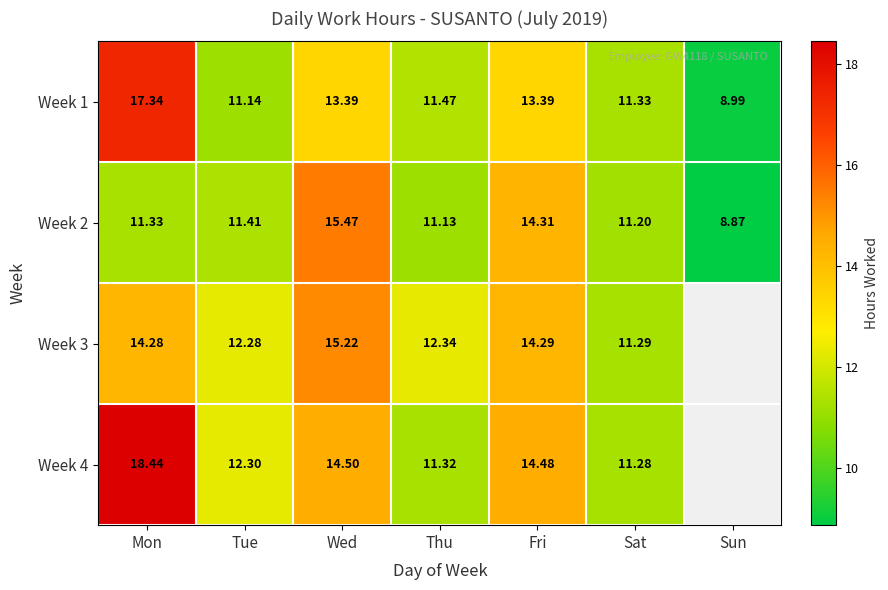

Where is Week 2 nearest to the value 12?

Tue